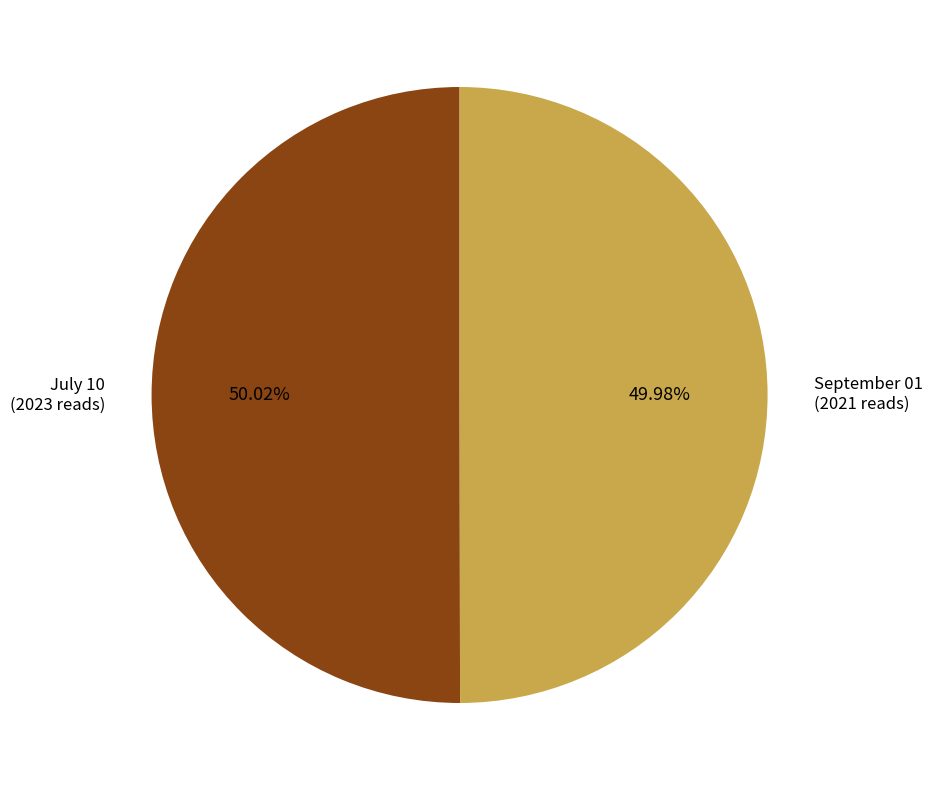

Is there a majority slice in this chart?

Yes